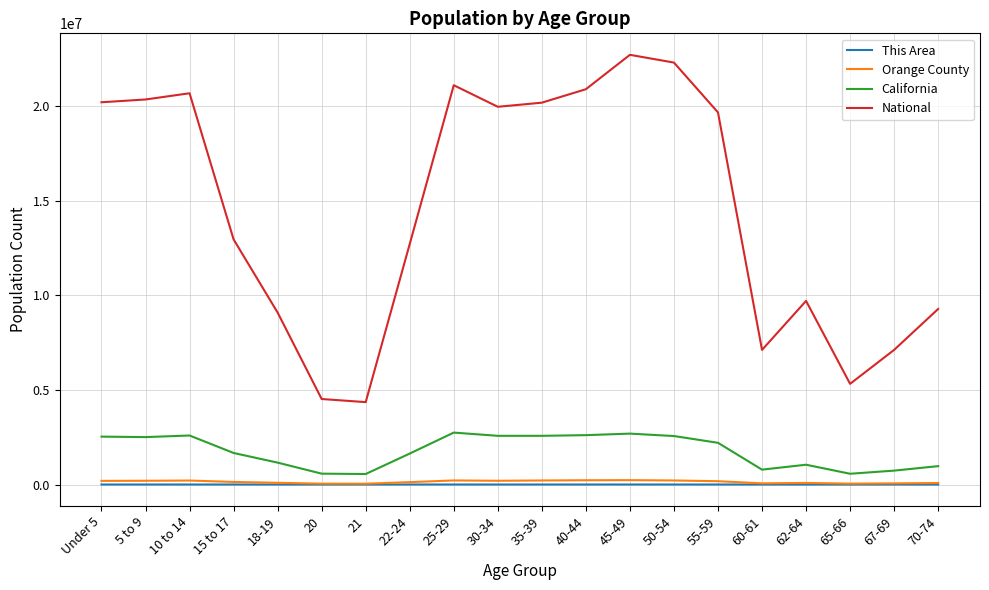

True or false: This Area and National cross at least once.

False